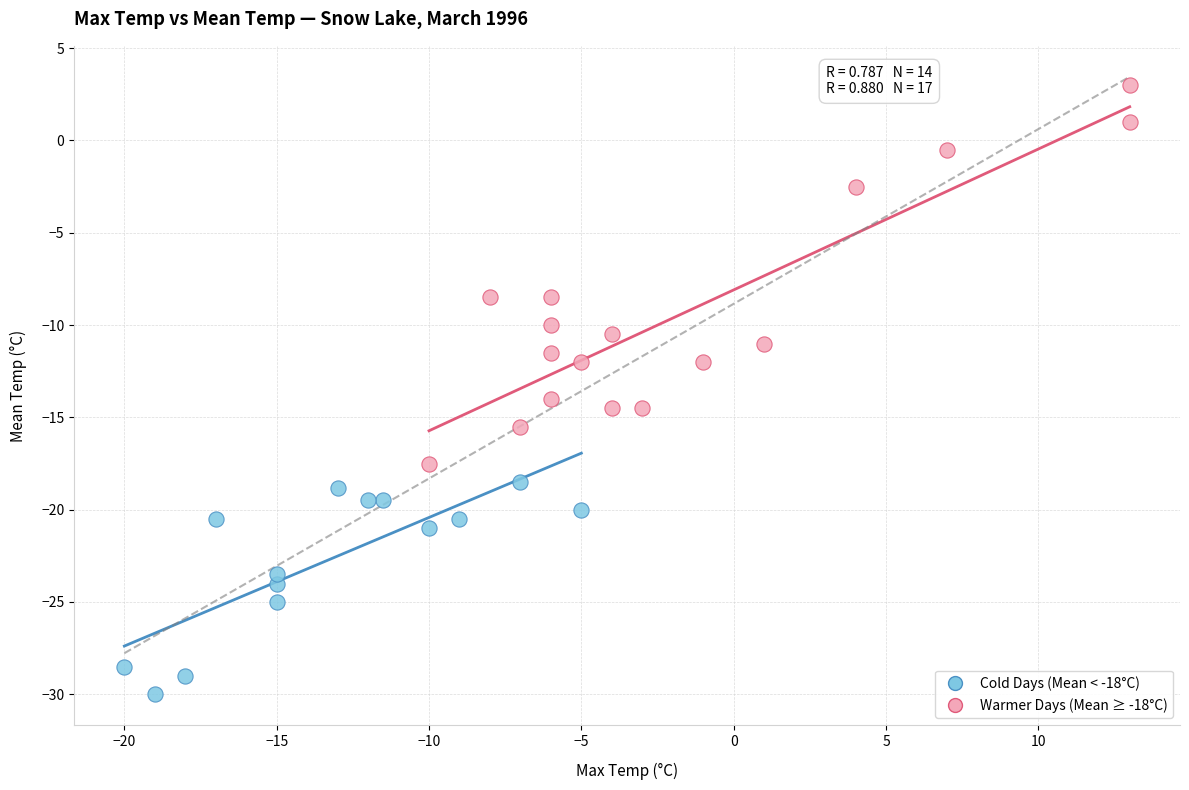

Which series reaches the maximum Y coordinate?

Warmer Days (Mean ≥ -18°C)